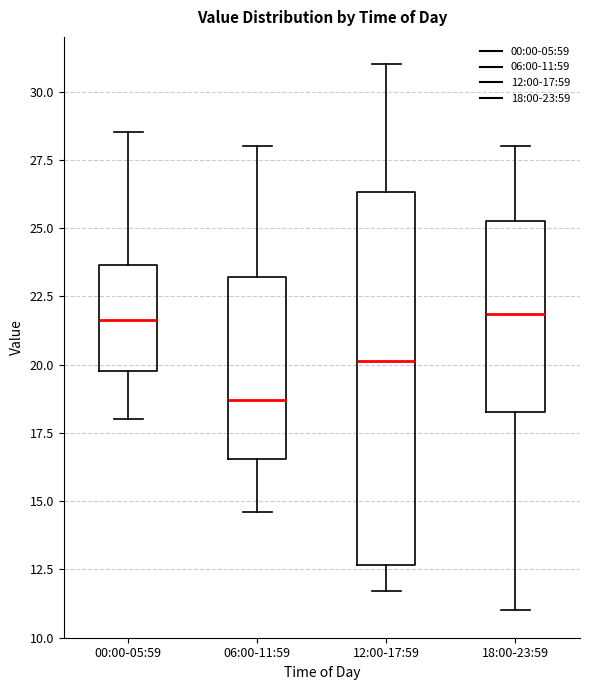

Where is the lower edge of the box for 12:00-17:59 on the y-axis? The values are not printed on the chart, so give them approximately, as read against the axis.

12.5